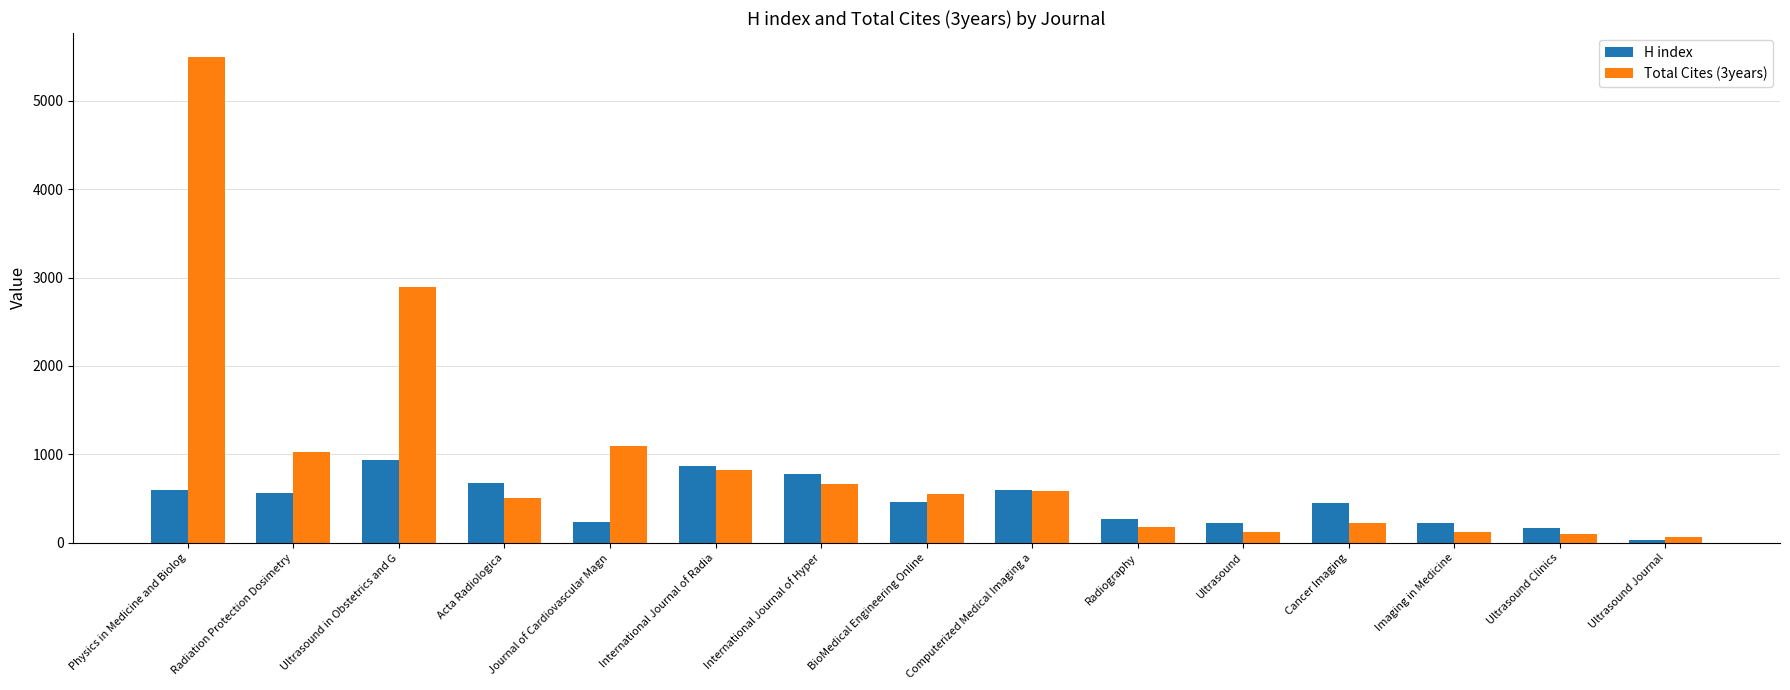

Which series has the largest range (max minus min)?

Total Cites (3years)